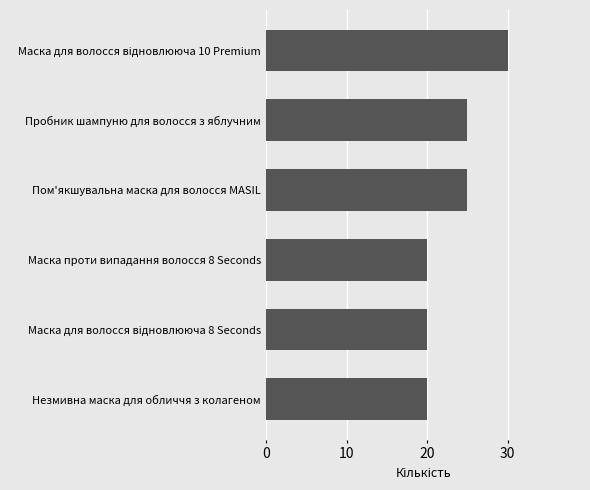

What is the smallest value displayed?

20